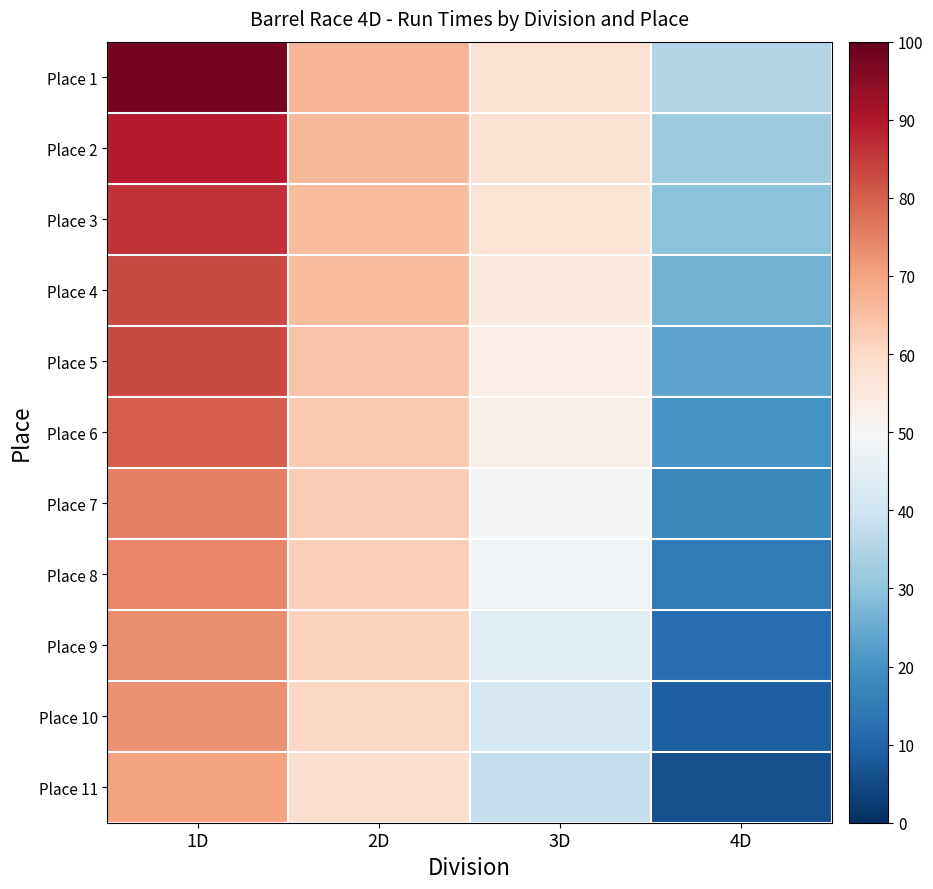

What is the maximum value shown in the chart?

97.8